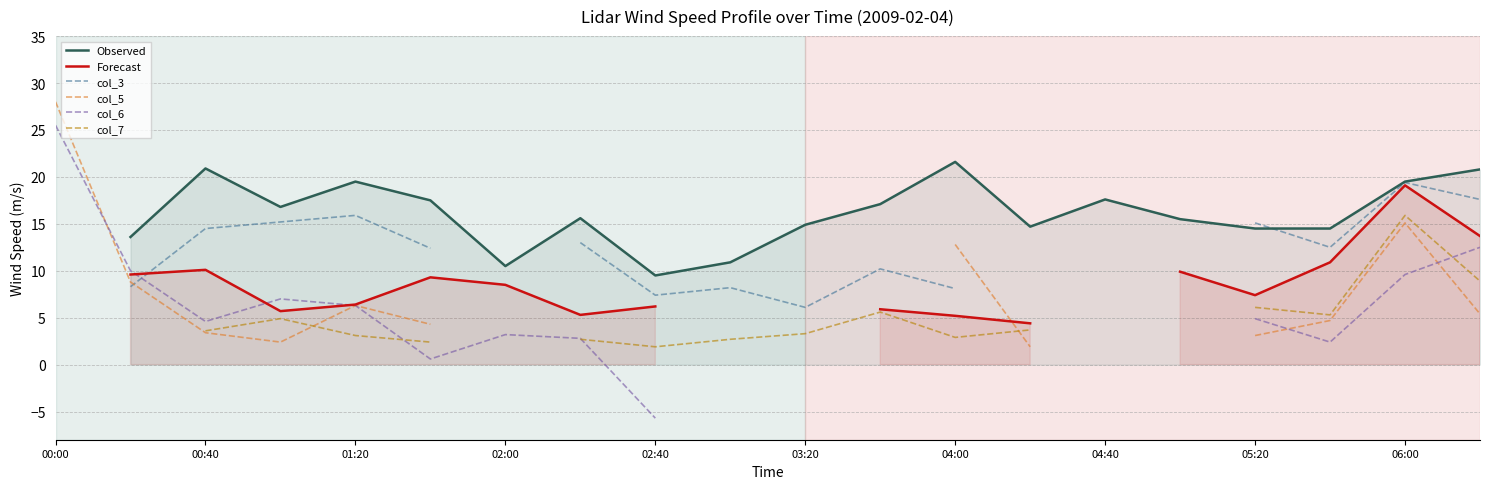

At which category is the sum across all series the highest?

06:00